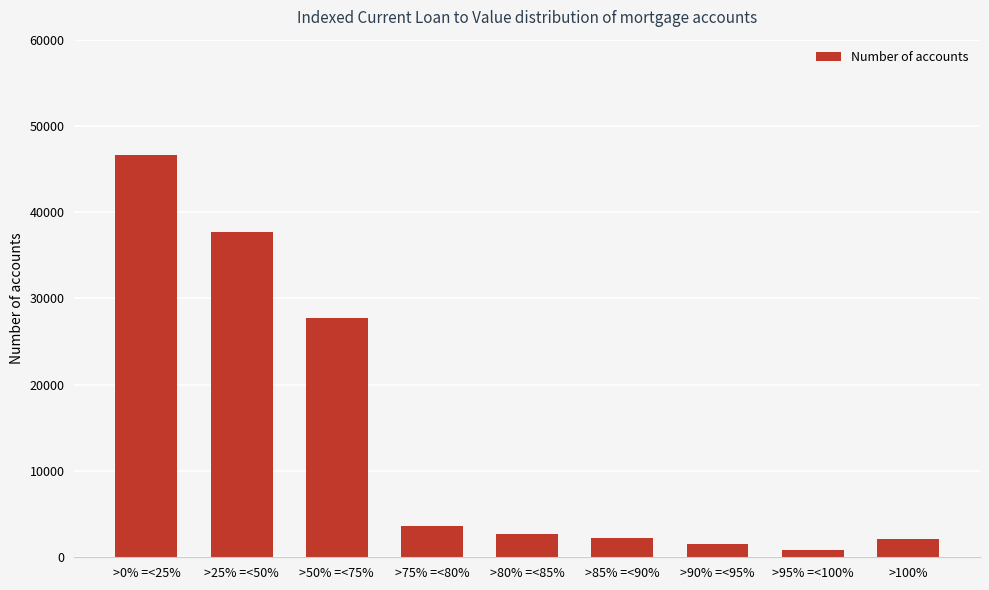

How many distinct data groups are displayed?

1